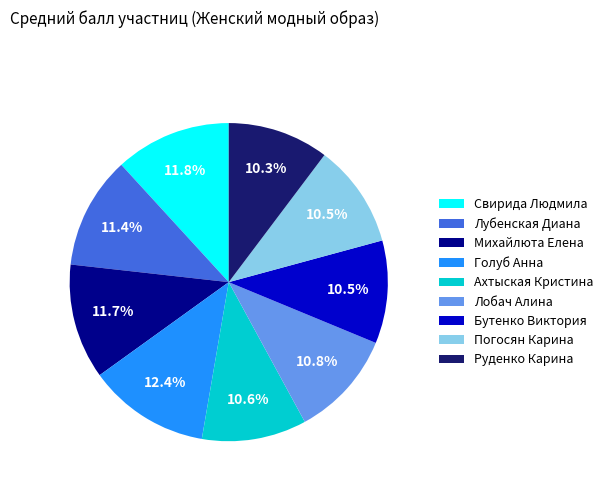

To the nearest percent, what portion does Михайлюта Елена represent?

12%